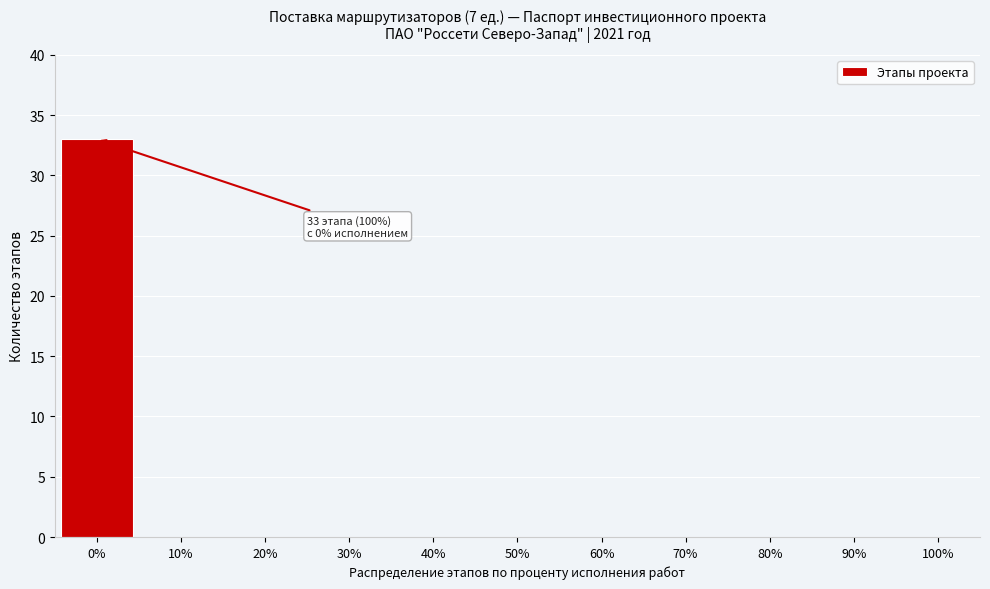

Reading left to right, transcribe all the data shown in this chart.

0%=33	10%=0	20%=0	30%=0	40%=0	50%=0	60%=0	70%=0	80%=0	90%=0	100%=0